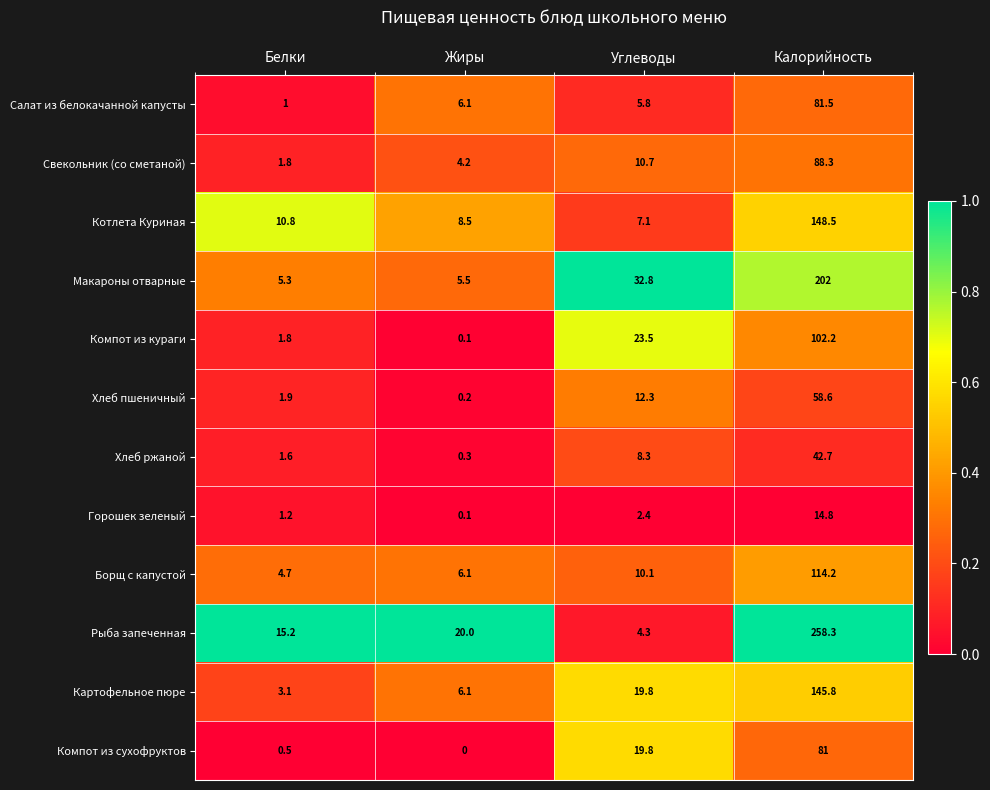

What is the sum of the Котлета Куриная values at Белки and Калорийность?

159.3